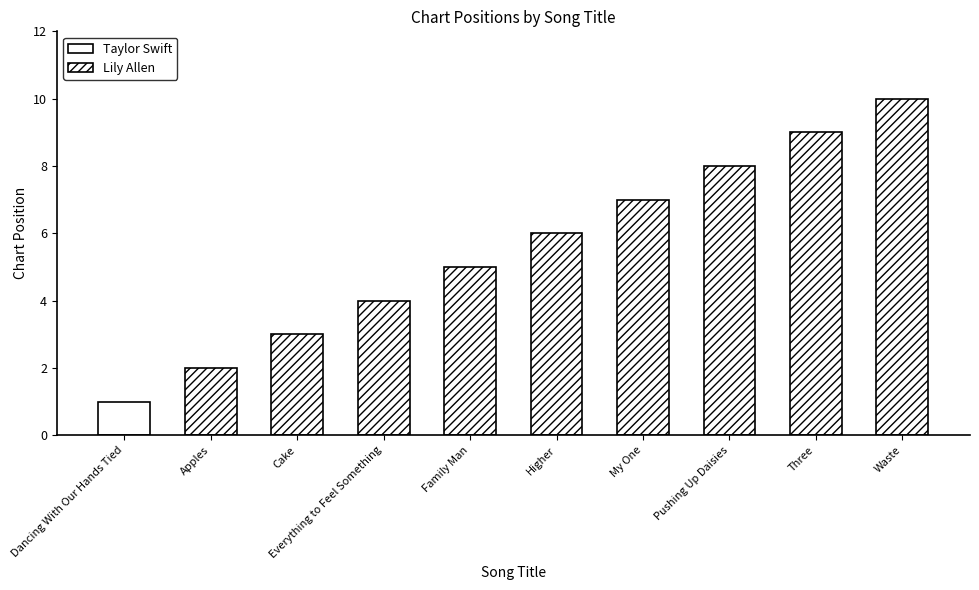

Is it true that Lily Allen equals 8 at Pushing Up Daisies?

True